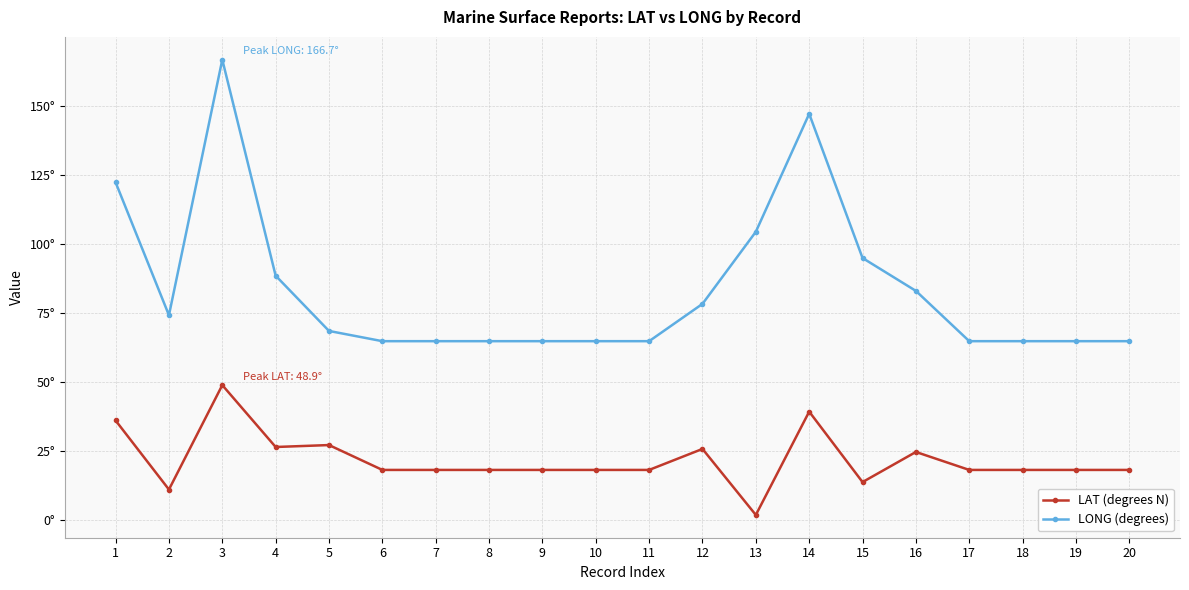

What are all the series names shown in the legend?

LAT (degrees N), LONG (degrees)